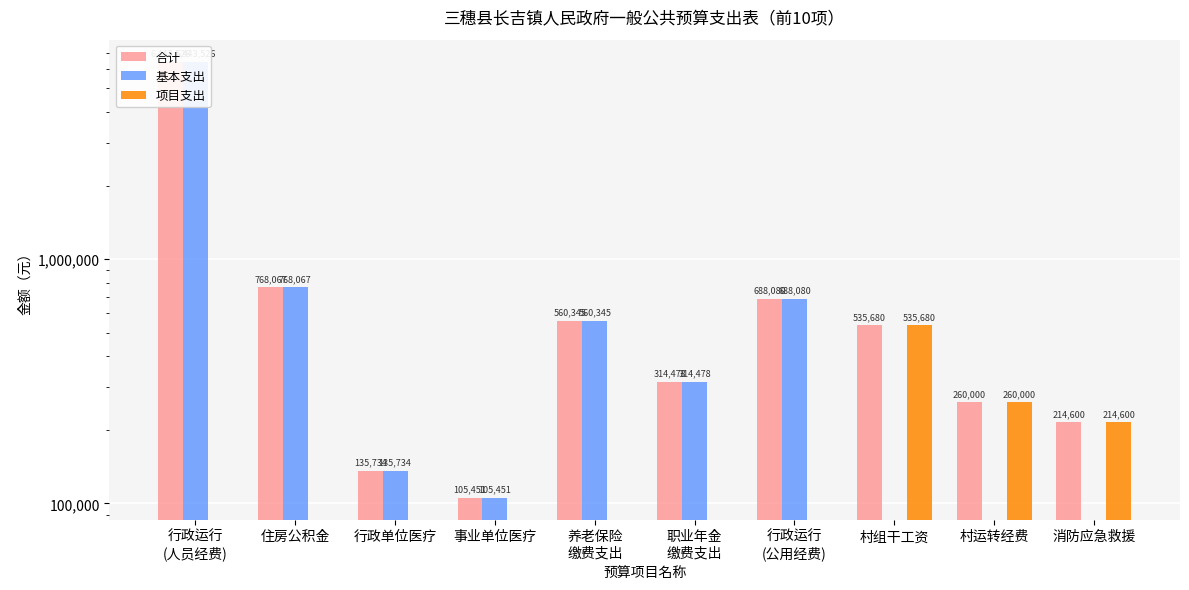

What is the greatest value displayed?

6443526.4